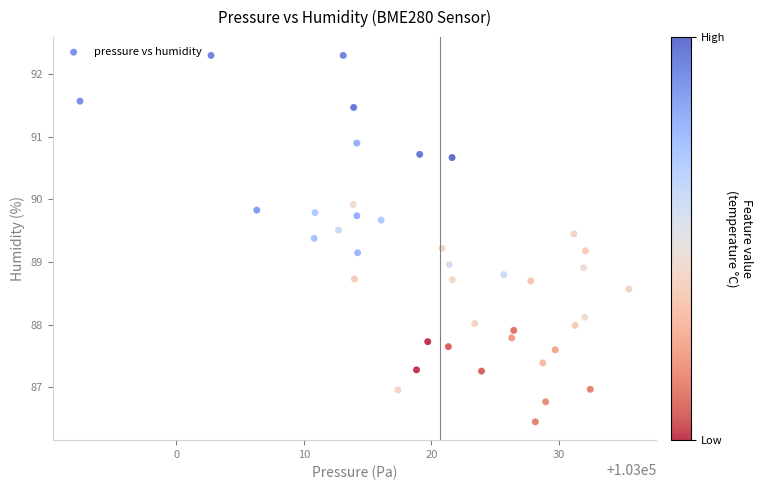

What is the range of X values (max minus min)?

43.1